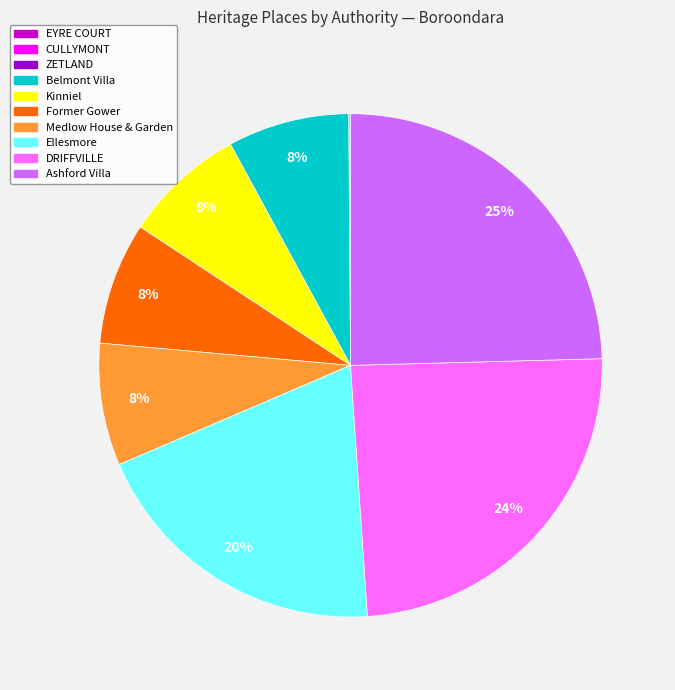

Between Ellesmore and DRIFFVILLE, which is larger?

DRIFFVILLE